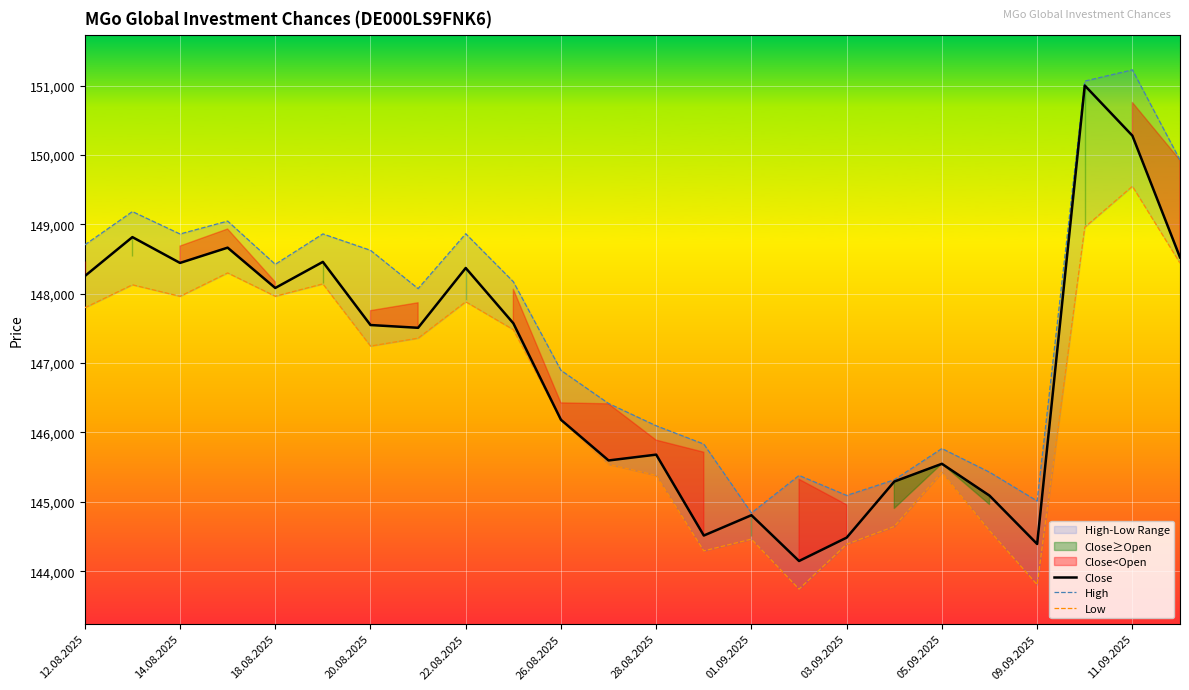

How many data points in High are above 148172?

11